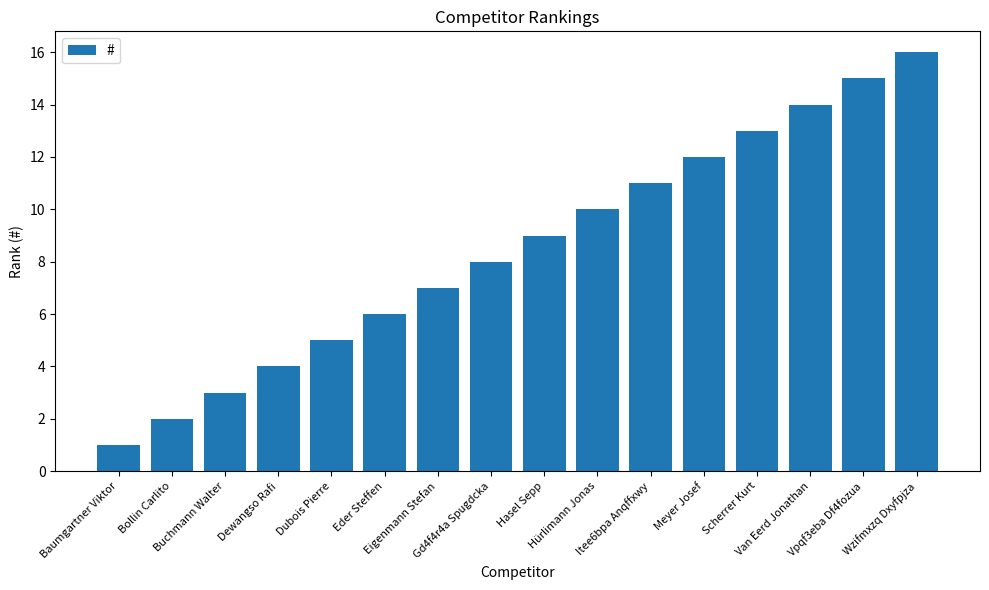

Count the number of data series in this chart.

1